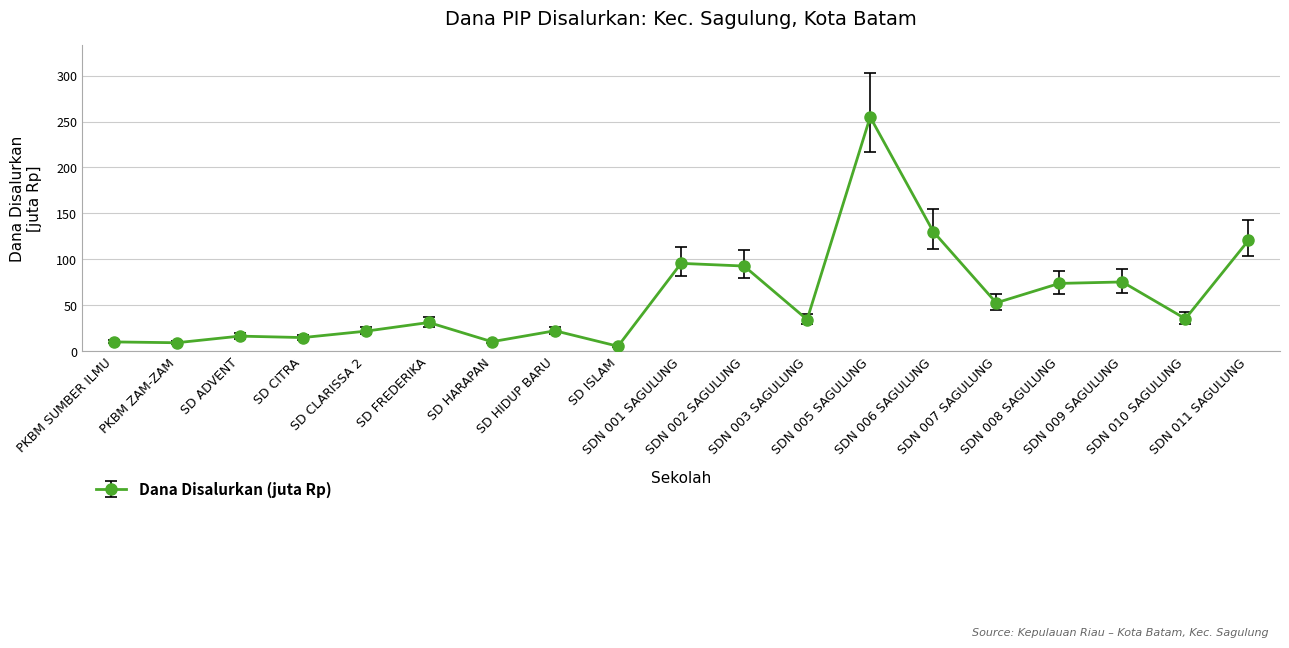

What is the change in value from SD HARAPAN to SDN 007 SAGULUNG?

+42.3